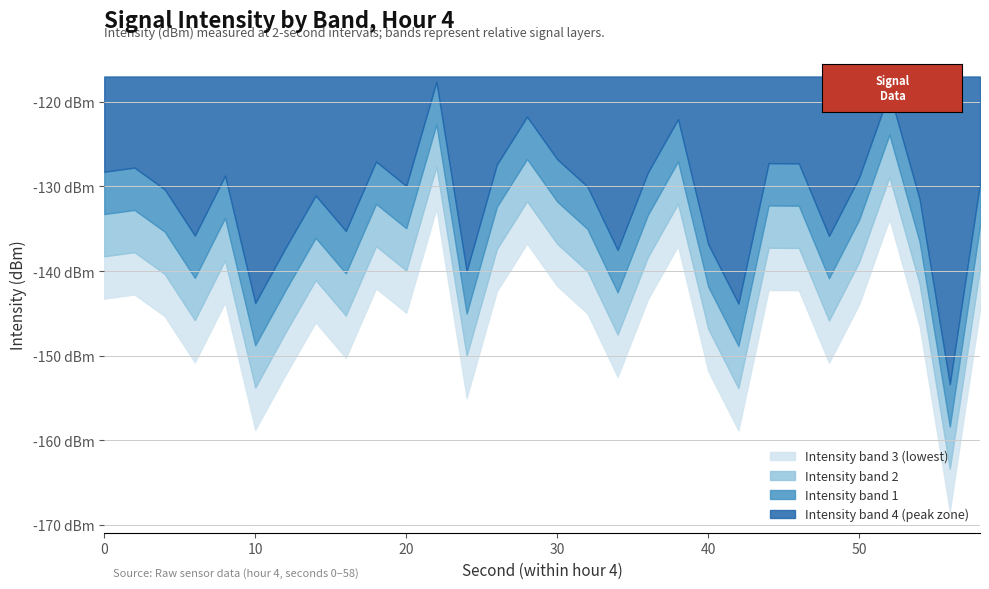

Which series has the largest total across all categories?

intensity_median